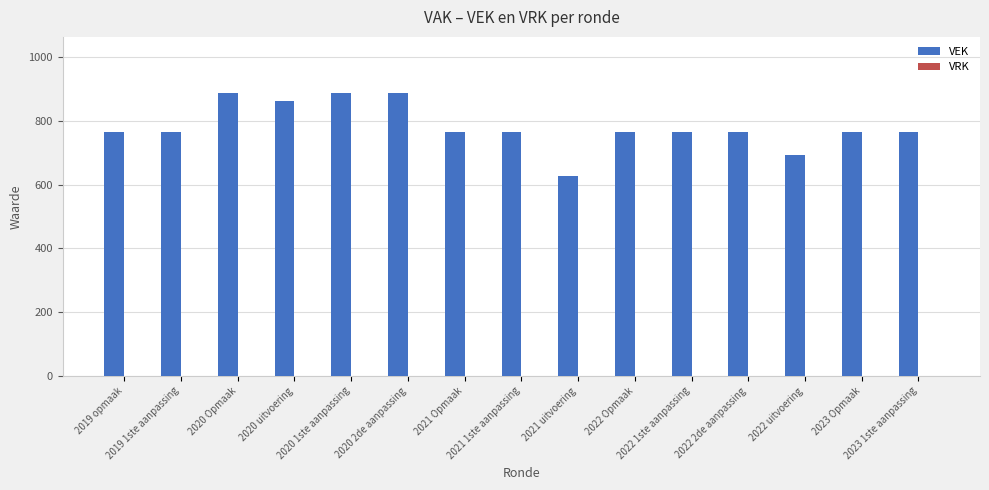

What is the value of the 1st bar from the left?

766